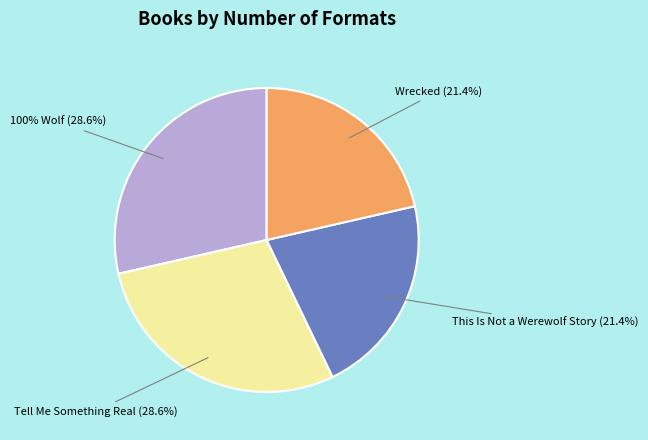

Is it true that Tell Me Something Real is 37% of the pie?

False